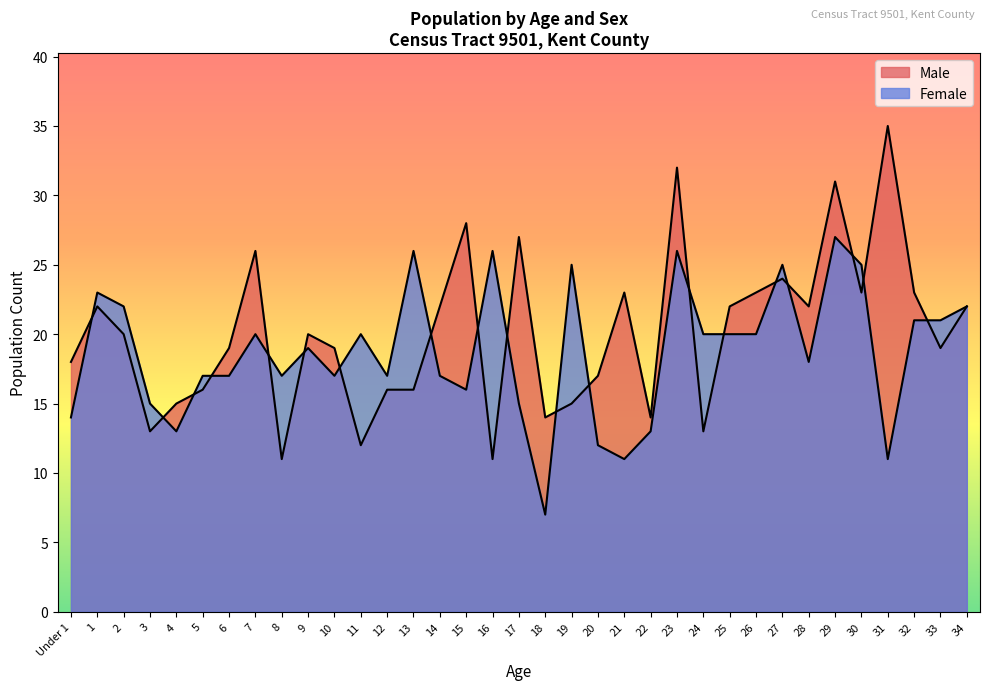

At which label does Male first exceed 20?

1